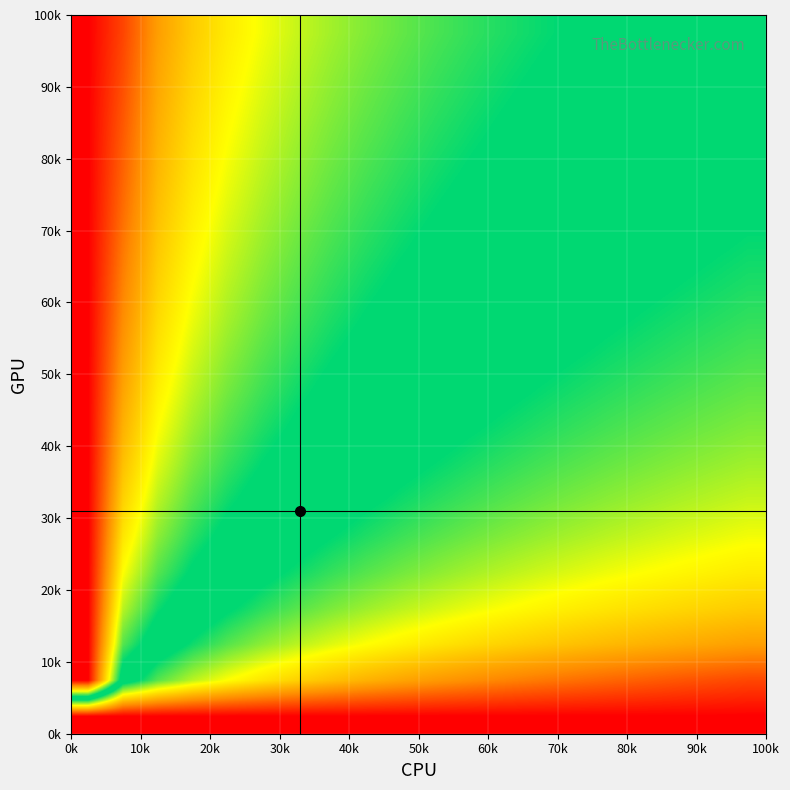

At how many categories does at least one series exceed 0?

20